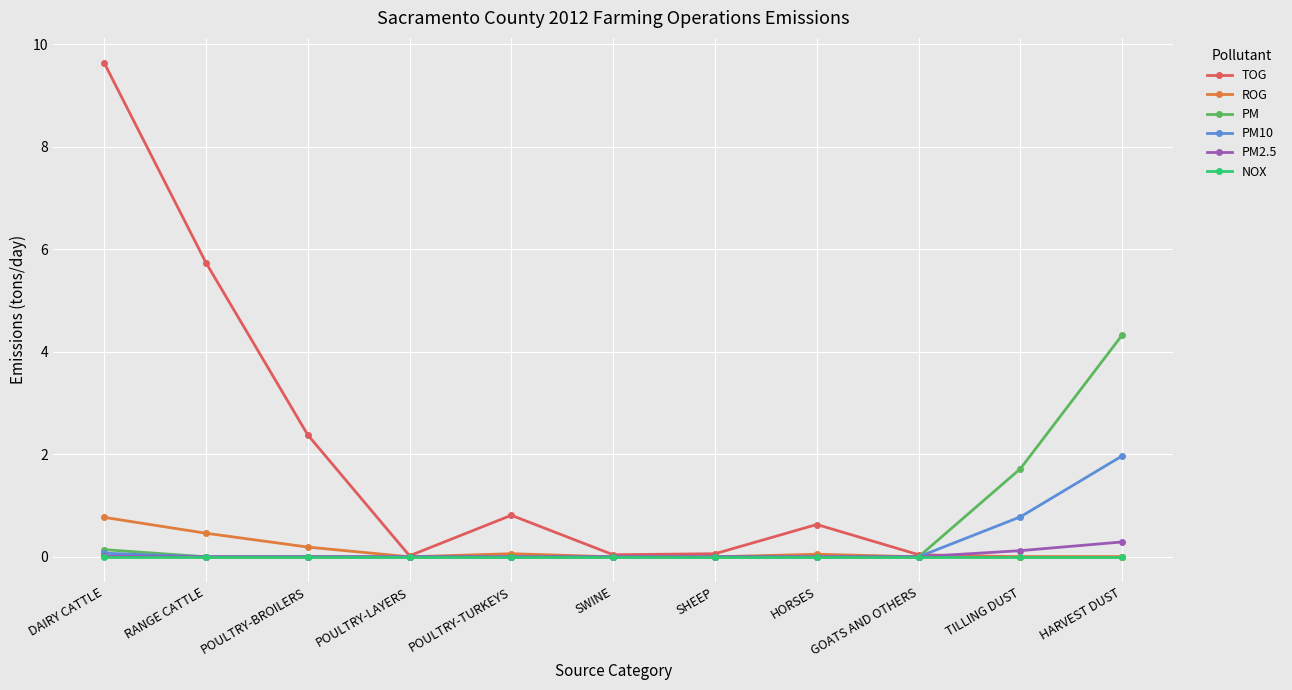

Does the chart display data point markers on the line(s)?

Yes